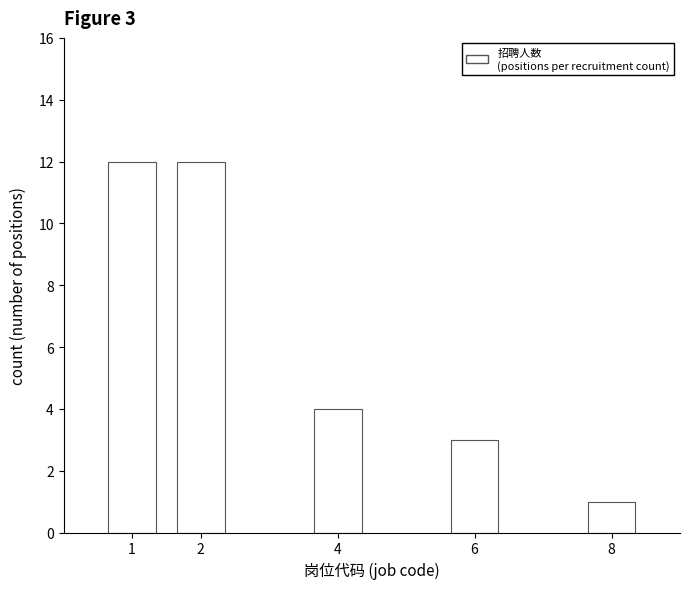

Reading left to right, transcribe all the data shown in this chart.

1=12	2=12	4=4	6=3	8=1